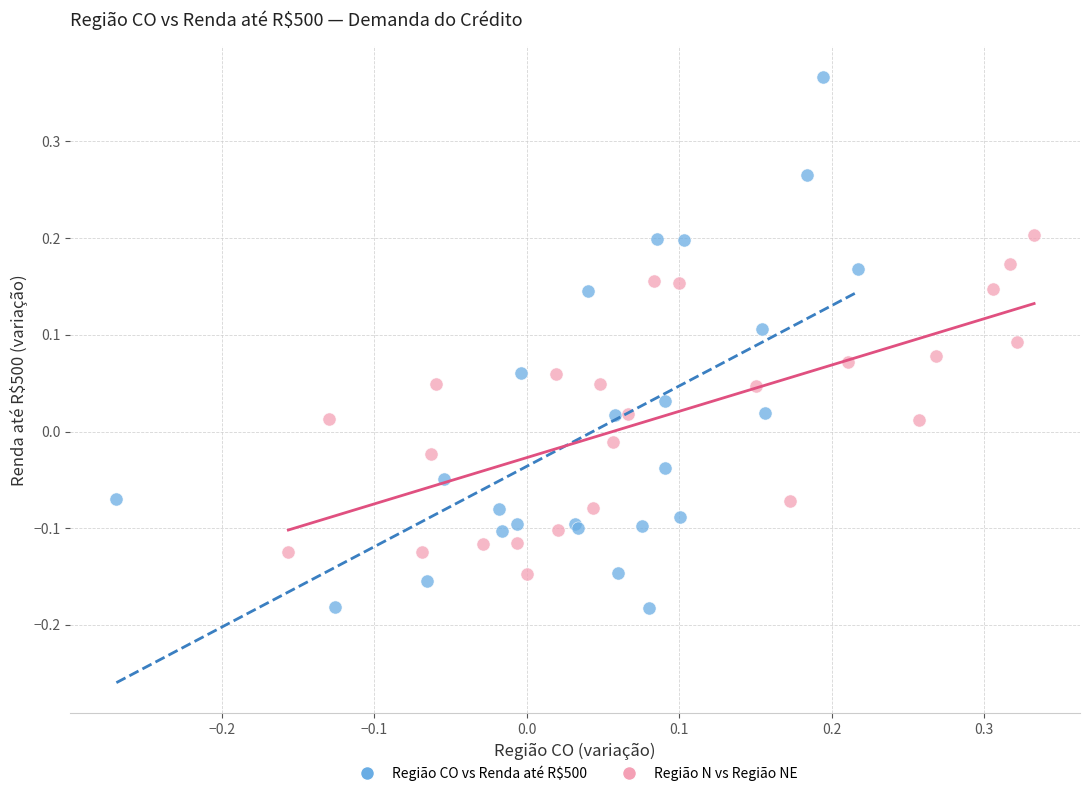

Which series reaches the maximum Y coordinate?

Região CO vs Renda até R$500